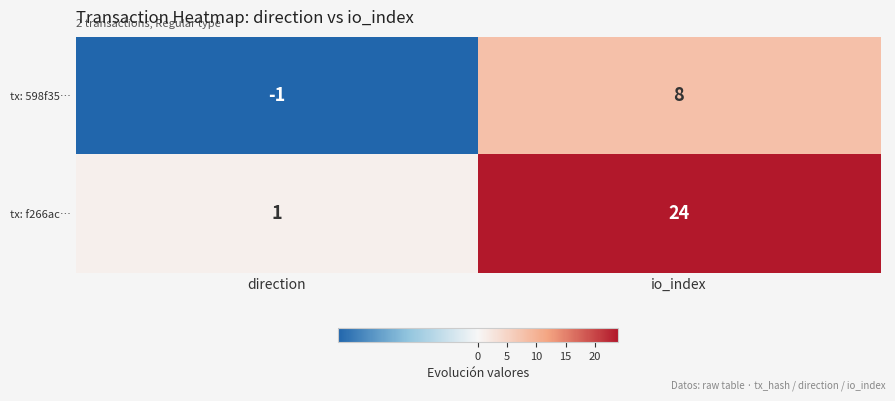

How many positive values does the tx: 598f35… series have?

1